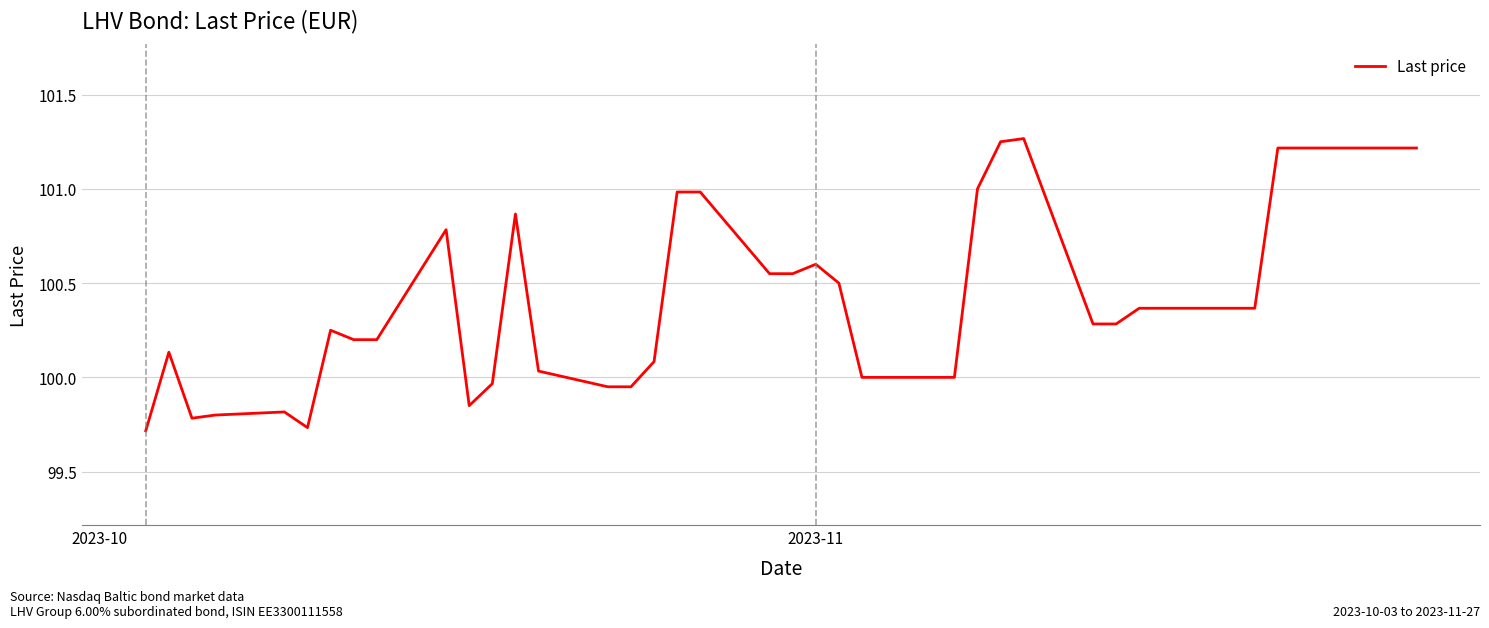

Does the chart display data point markers on the line(s)?

No